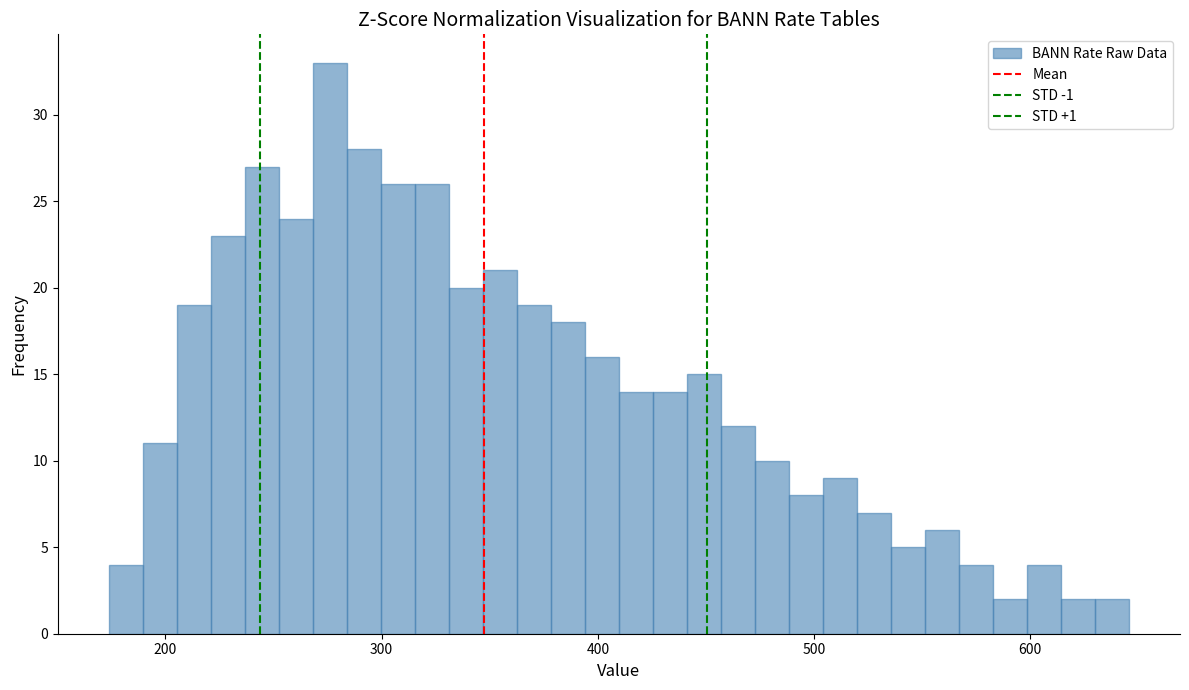

Read against the x-axis, roughly where is the centre of the tallest bar?

280